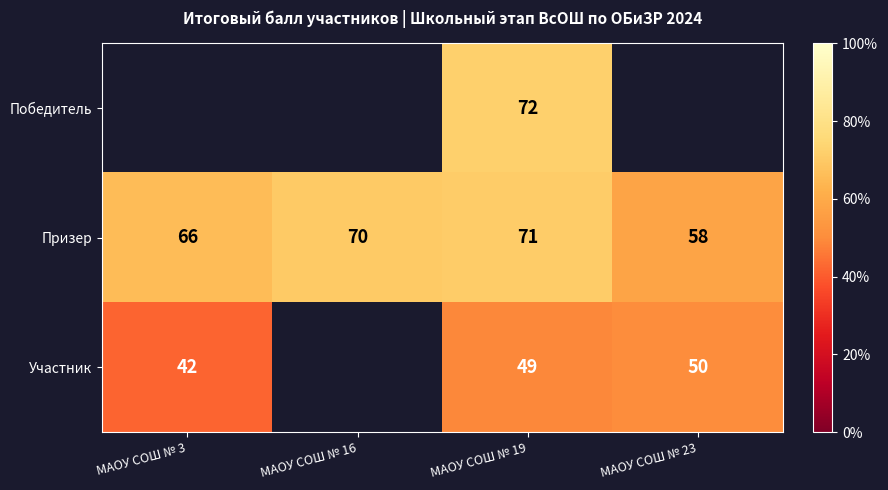

The Призер series shows 125 at МАОУ СОШ № 19. True or false?

False